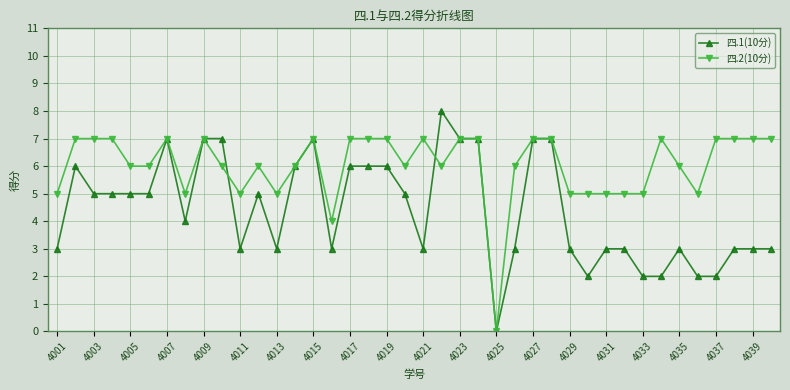

Rank the series by their maximum value, from highest to lowest.

四.1(10分), 四.2(10分)